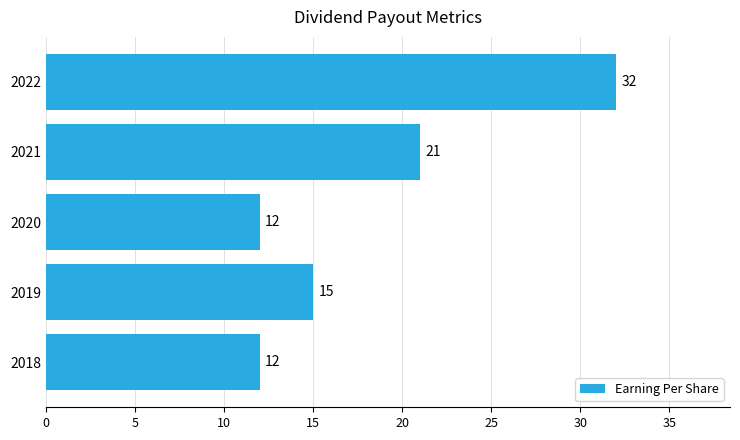

Approximately how many times larger is the value at 2022 compared to 2018?

2.7